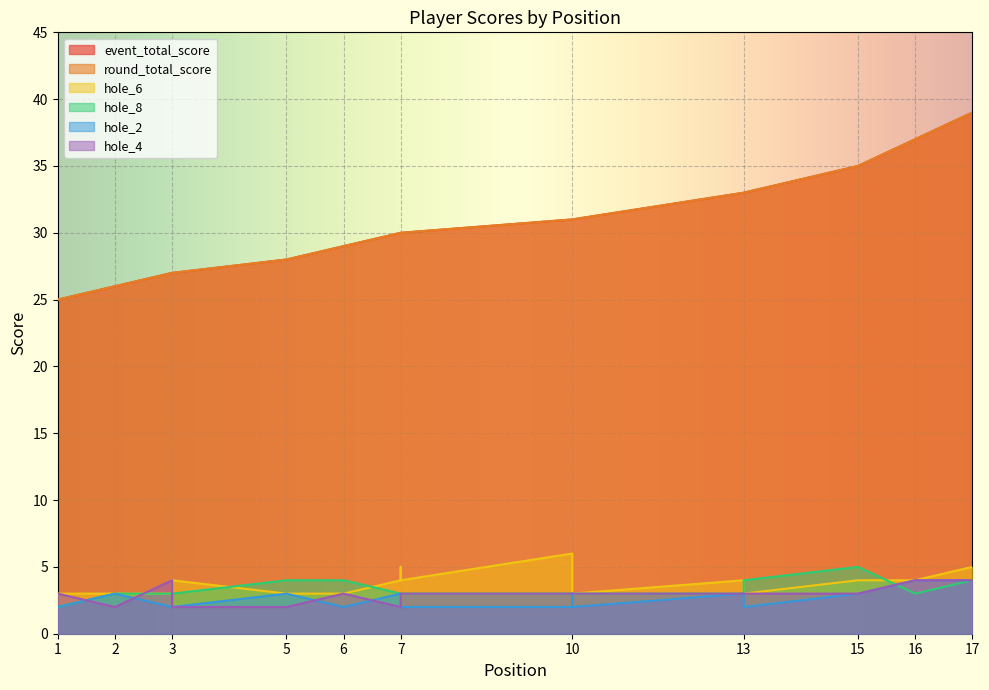

At which category is the sum across all series the highest?

17